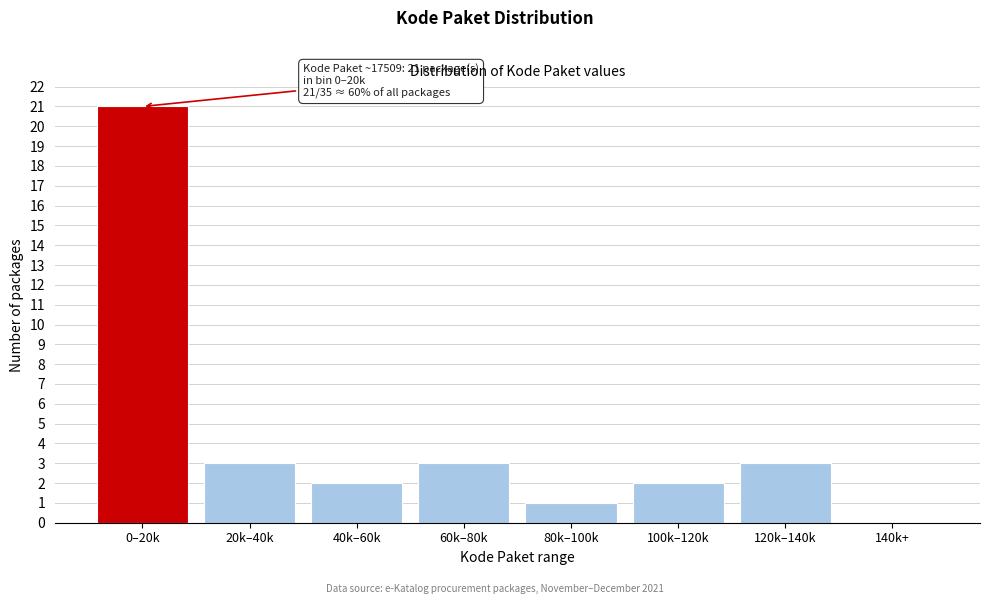

Reading left to right, transcribe all the data shown in this chart.

0–20k=21	20k–40k=3	40k–60k=2	60k–80k=3	80k–100k=1	100k–120k=2	120k–140k=3	140k+=0